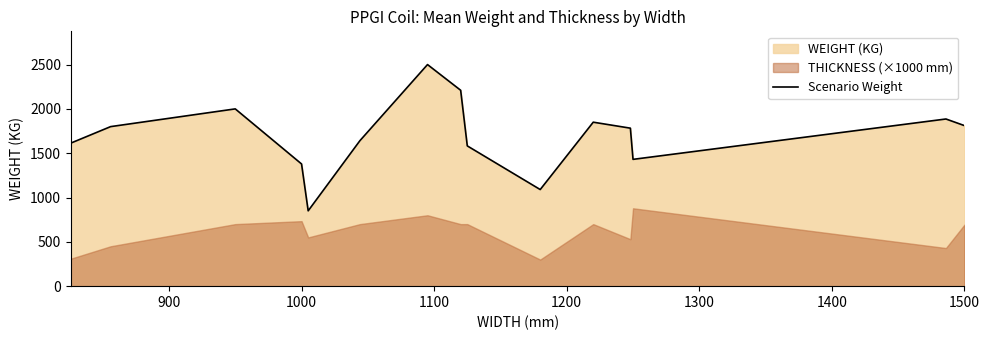

What is the minimum value for Scenario Weight?

850.0